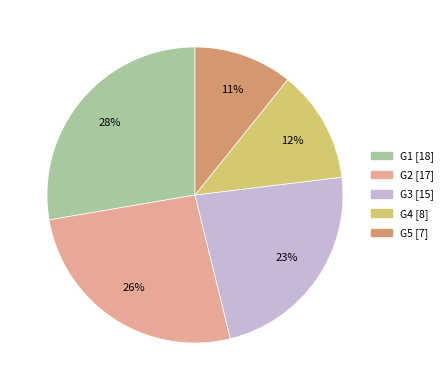

Is there a majority slice in this chart?

No